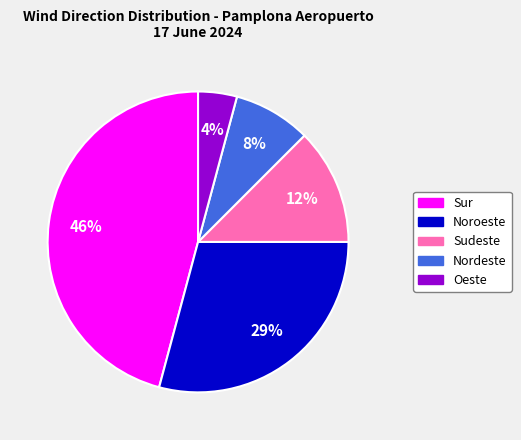

What is the smallest slice in the pie chart?

Oeste